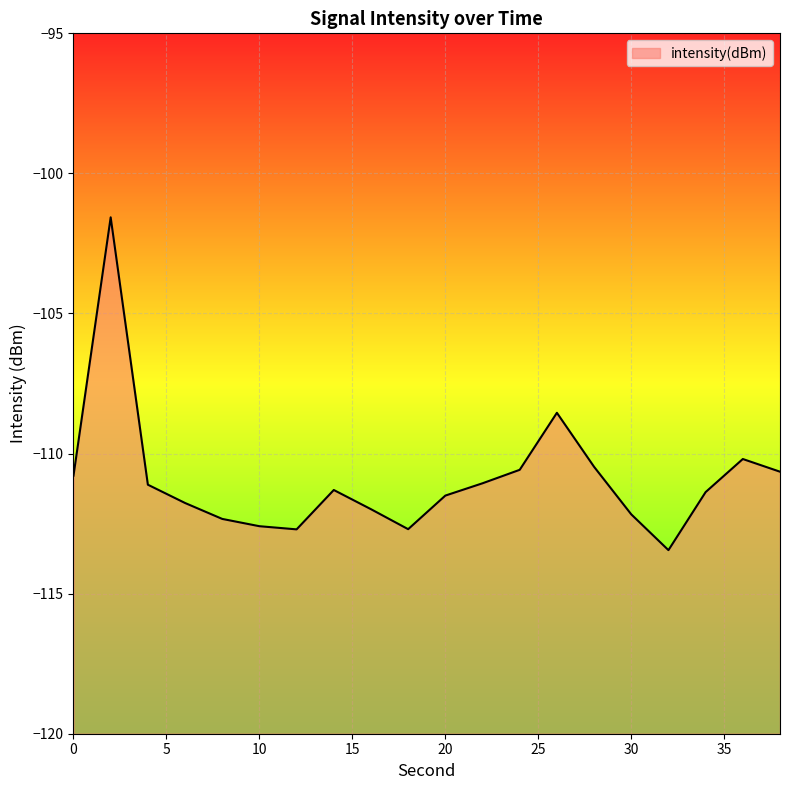

Reading right to left, what are all the values shown in this chart?

-110.6	-110.2	-111.4	-113.4	-112.2	-110.5	-108.5	-110.6	-111.1	-111.5	-112.7	-112.0	-111.3	-112.7	-112.6	-112.3	-111.8	-111.1	-101.6	-110.8